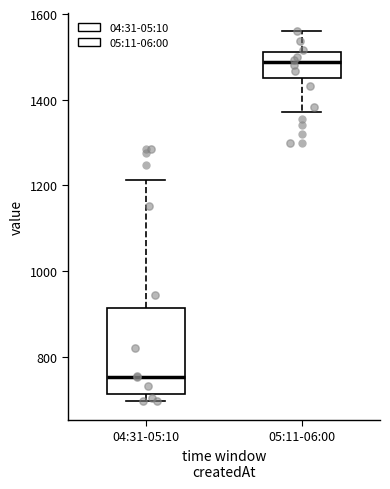

Reading left to right, transcribe this box plot: for each box, give where its median line is, the range the box spans, and where its two whiskers end, as read against the y-axis. The values are not printed on the chart, so give them approximately, as read against the axis.

04:31-05:10: median 760, box 720 to 920, whiskers 700 to 1220
05:11-06:00: median 1480, box 1460 to 1520, whiskers 1380 to 1560